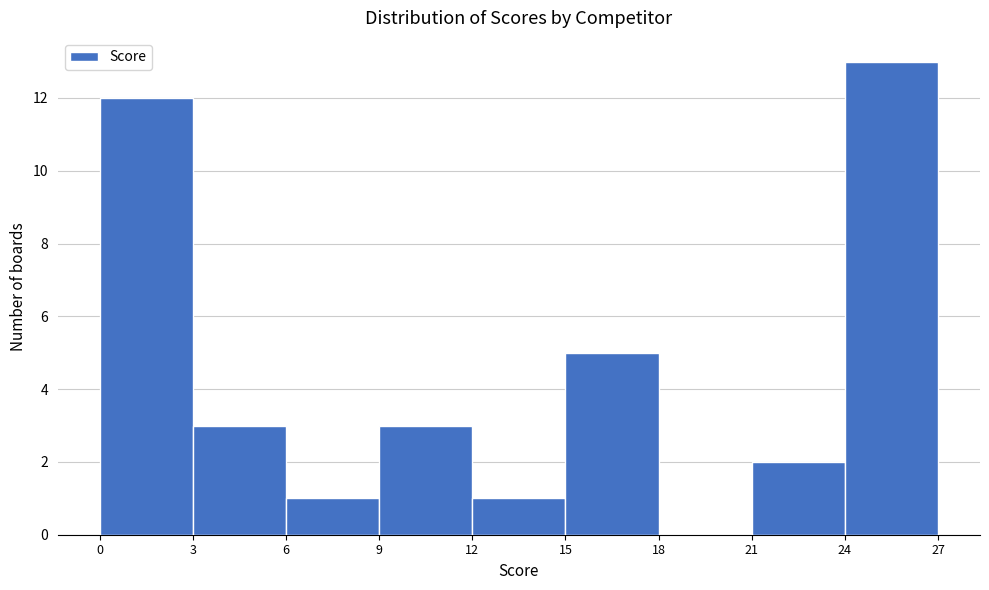

Reading left to right, transcribe this chart: for each bar, give the range it covers on the x-axis and its height. The values are not printed on the chart, so give them approximately, as read against the axis.

0 to 3: 12
3 to 6: 3
6 to 9: 1
9 to 12: 3
12 to 15: 1
15 to 18: 5
18 to 21: 0
21 to 24: 2
24 to 27: 13